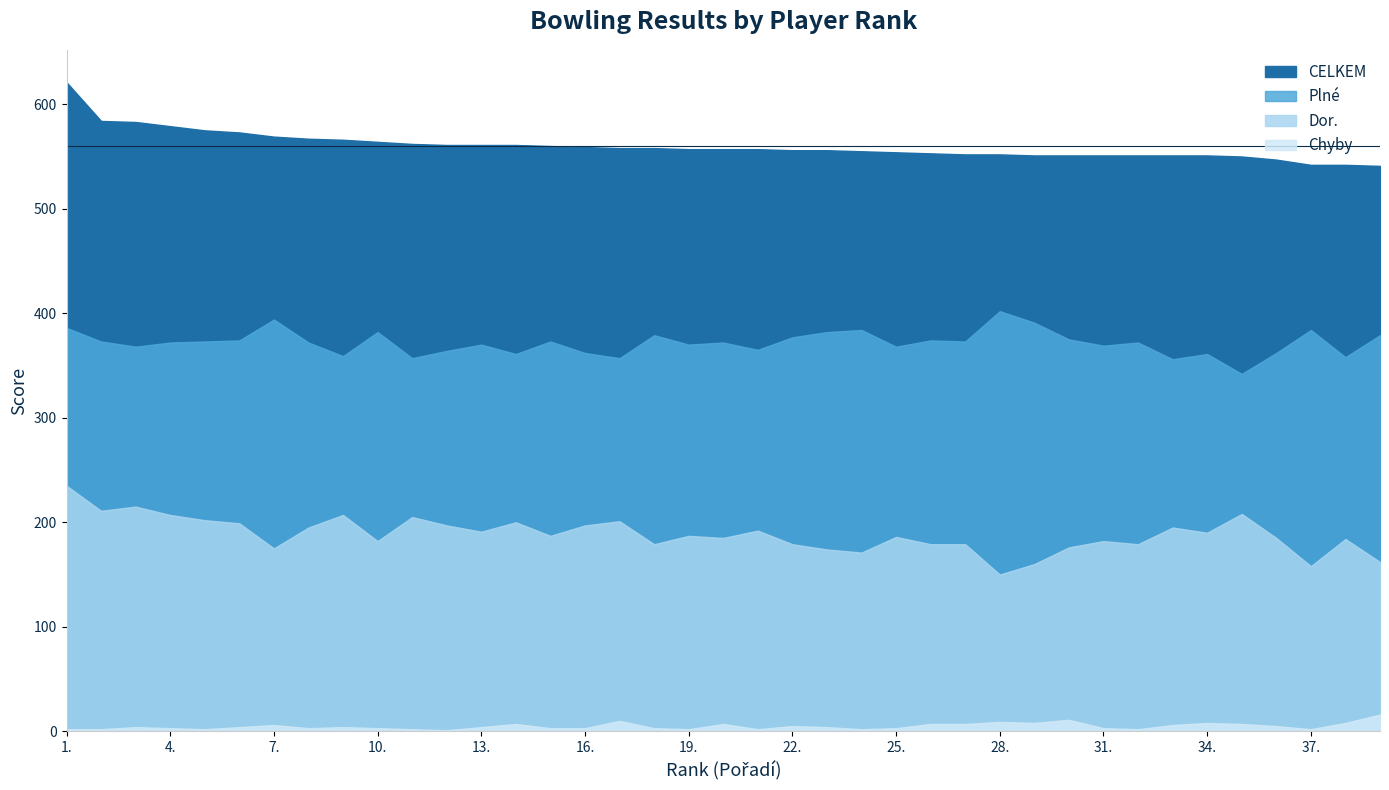

At which category is the sum across all series the highest?

1.